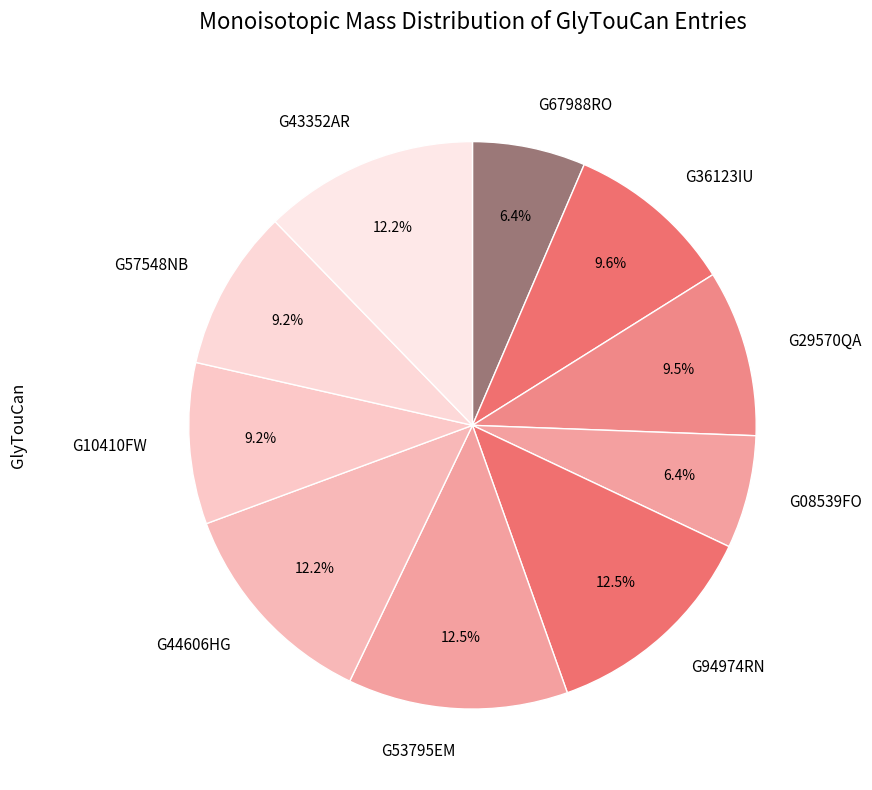

The G57548NB slice represents 17% of the pie. True or false?

False